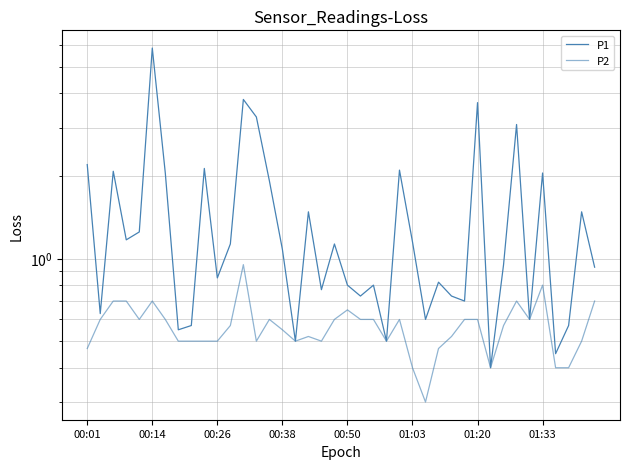

How many categories are shown in the chart?

40